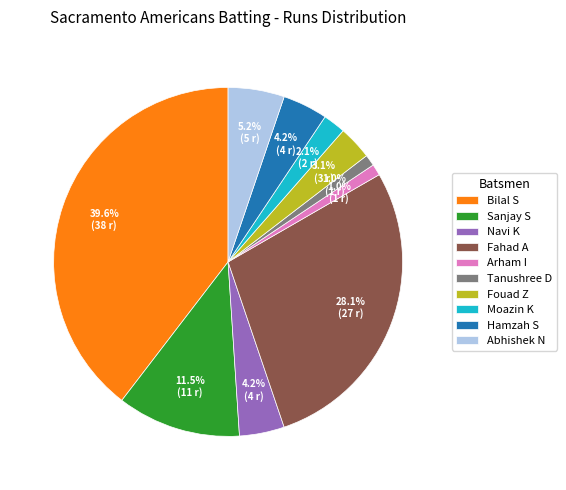

What percentage do Hamzah S and Abhishek N together represent?

9.4%